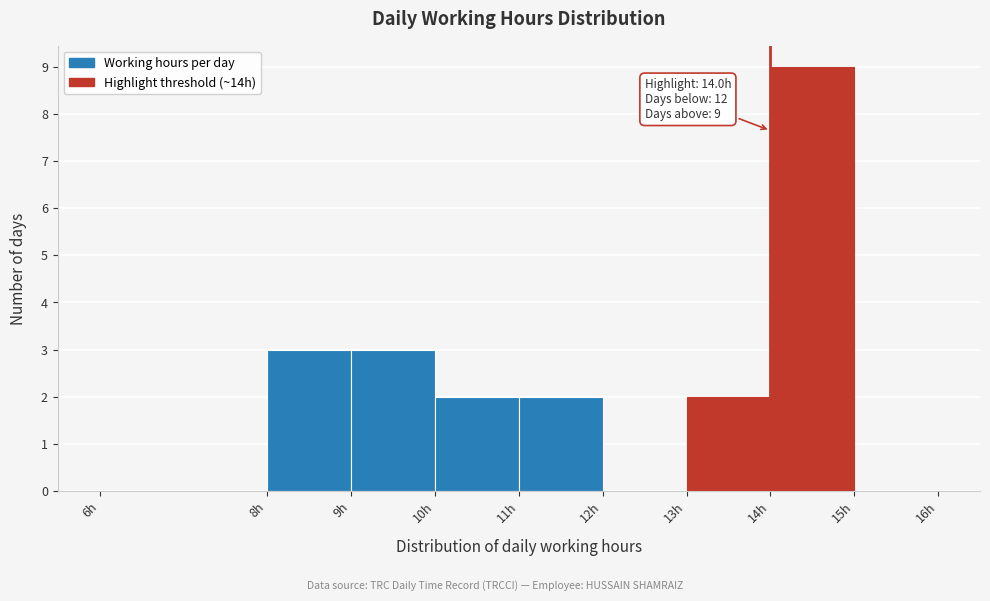

Which range on the x-axis has the tallest bar?

14 to 15